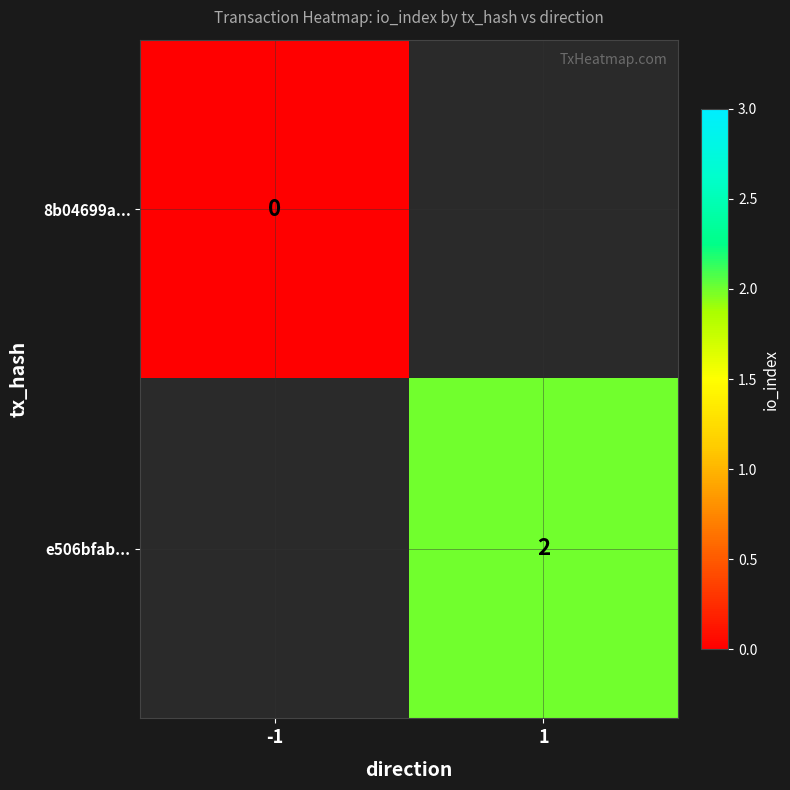

The e506bfab... series shows 1 at 1. True or false?

False